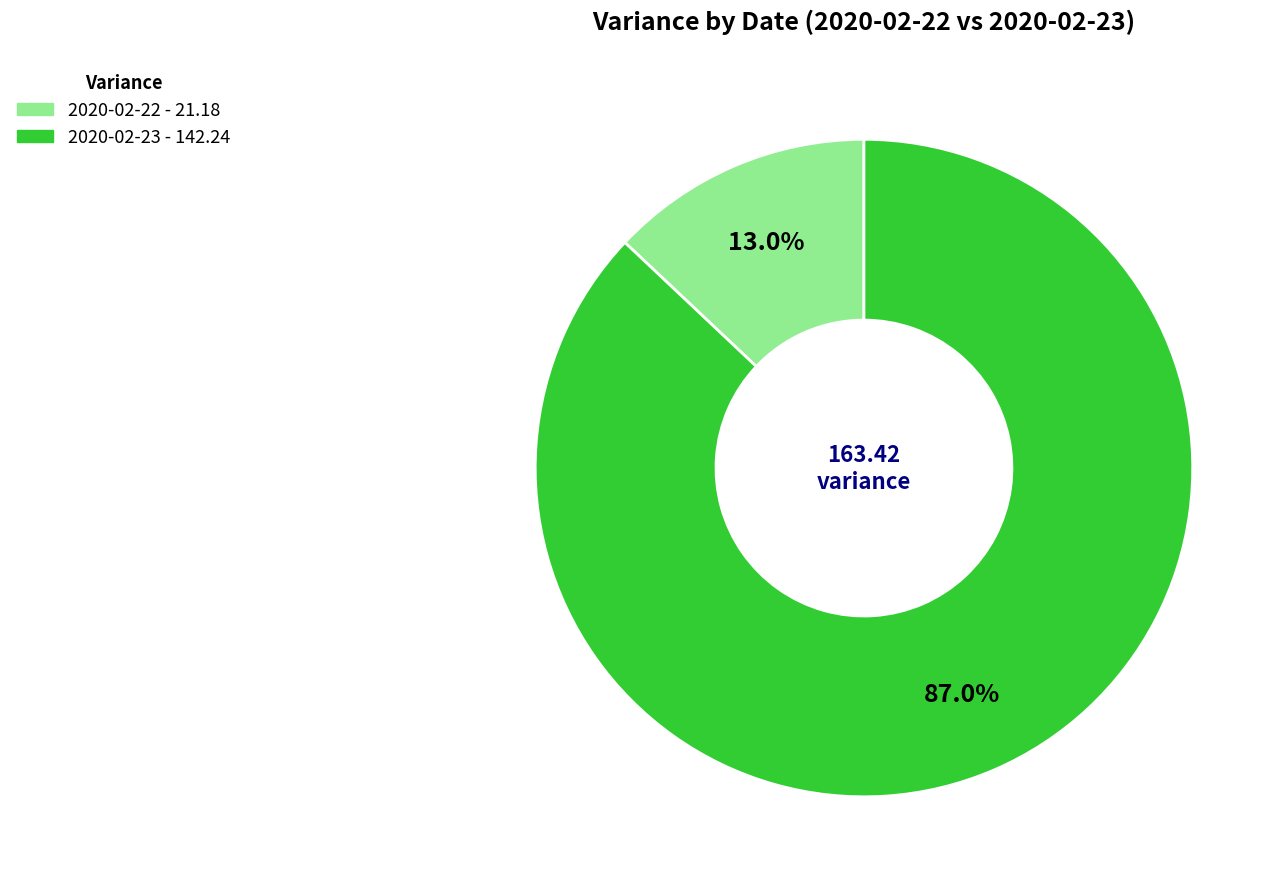

Is there any slice that represents more than half of the pie?

Yes